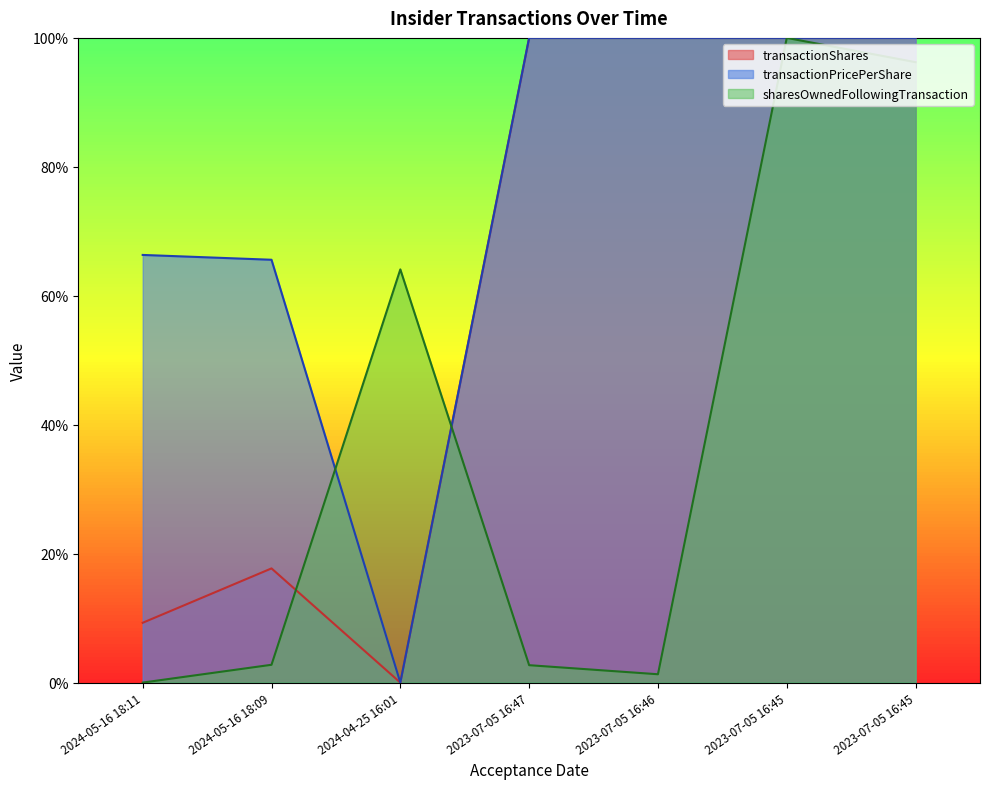

True or false: transactionPricePerShare and transactionShares intersect in this chart.

False